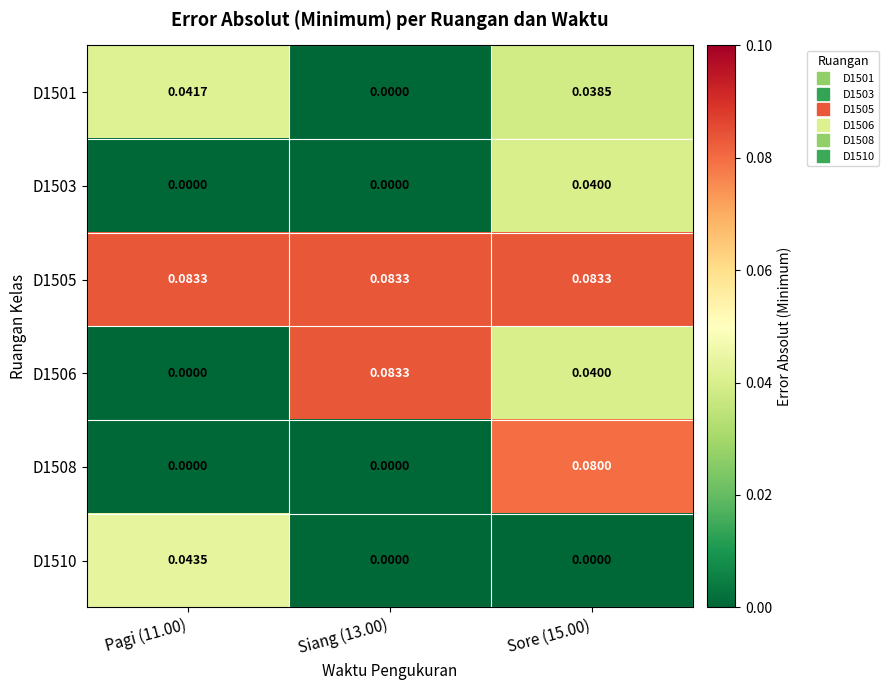

Which series has the largest range (max minus min)?

D1506